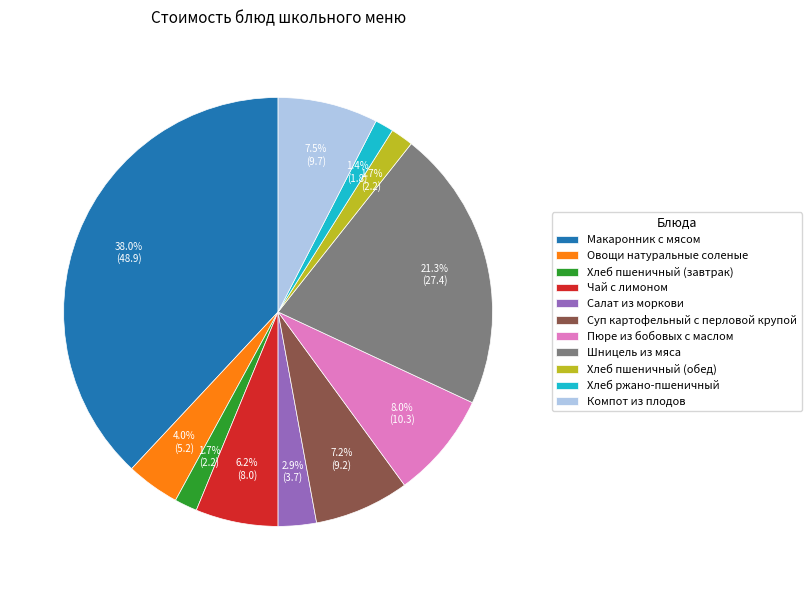

What is the largest slice in the pie chart?

Макаронник с мясом